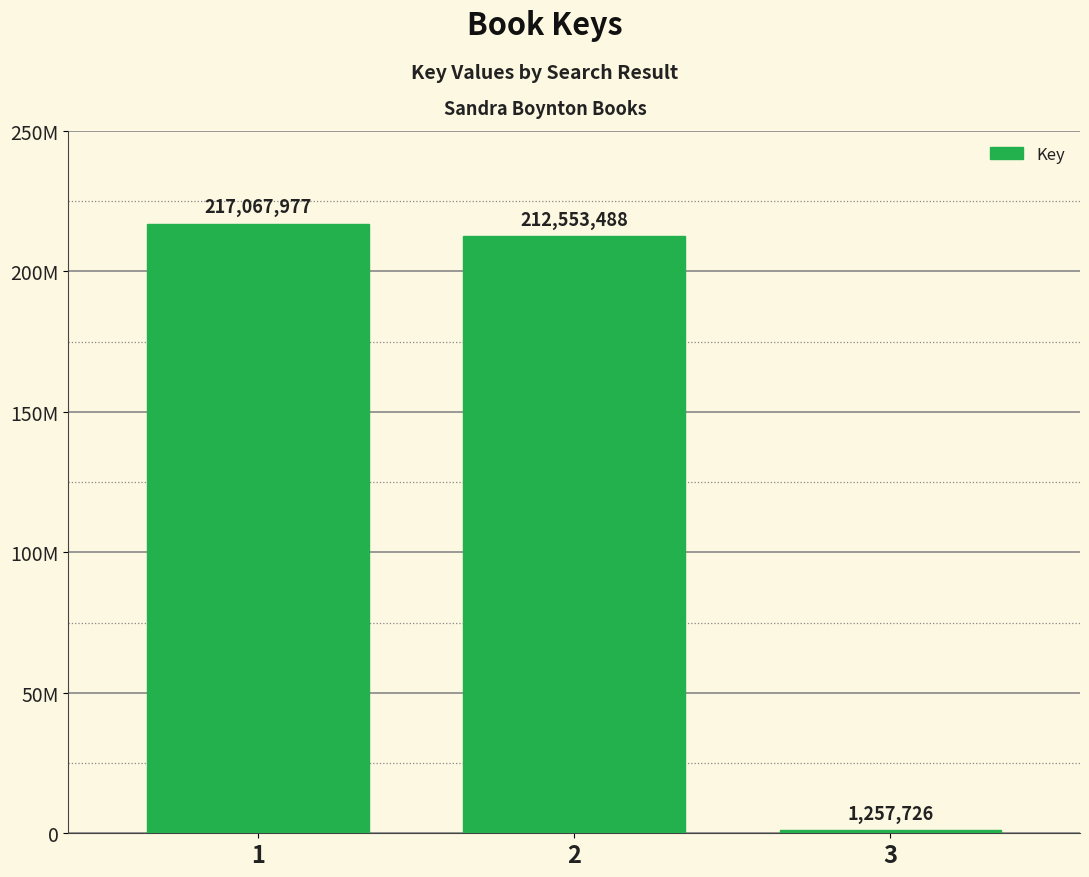

What is the approximate value at 1, to the nearest 100?

217068000